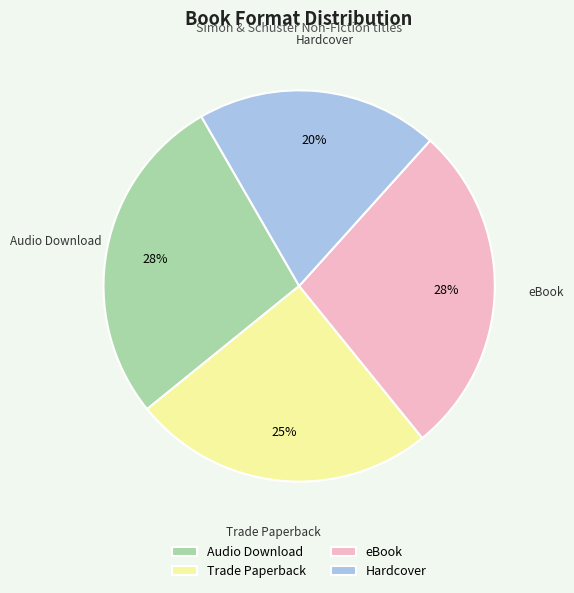

How many segments does this pie chart have?

4